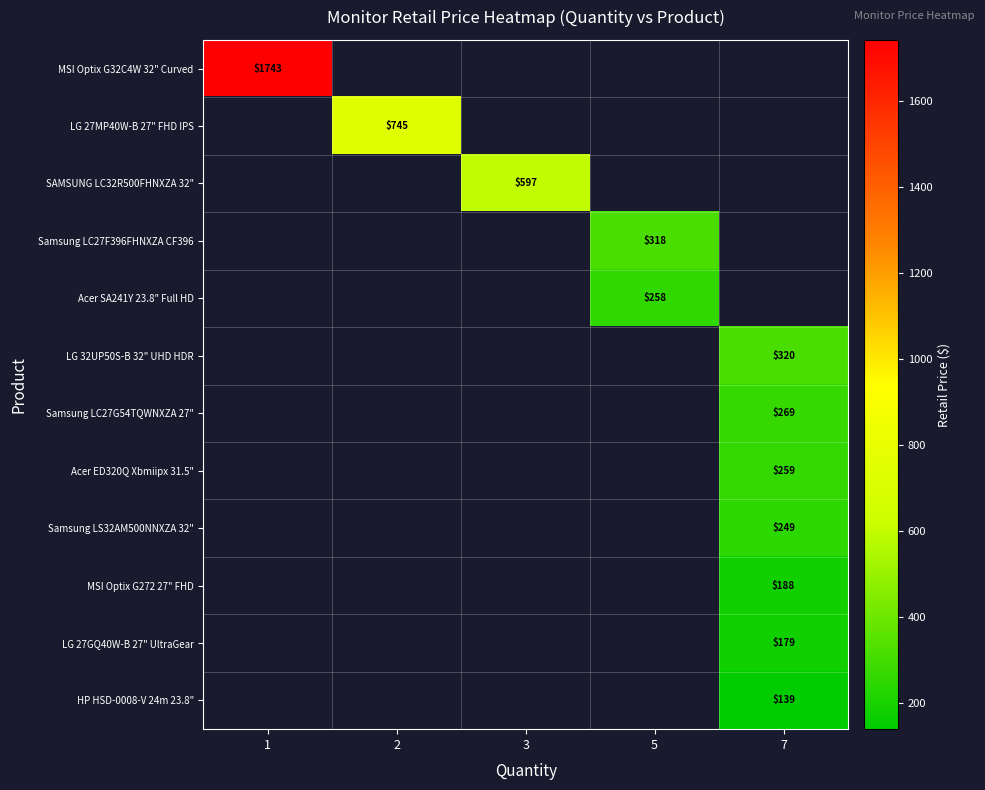

Which label corresponds to the largest value in the chart?

1